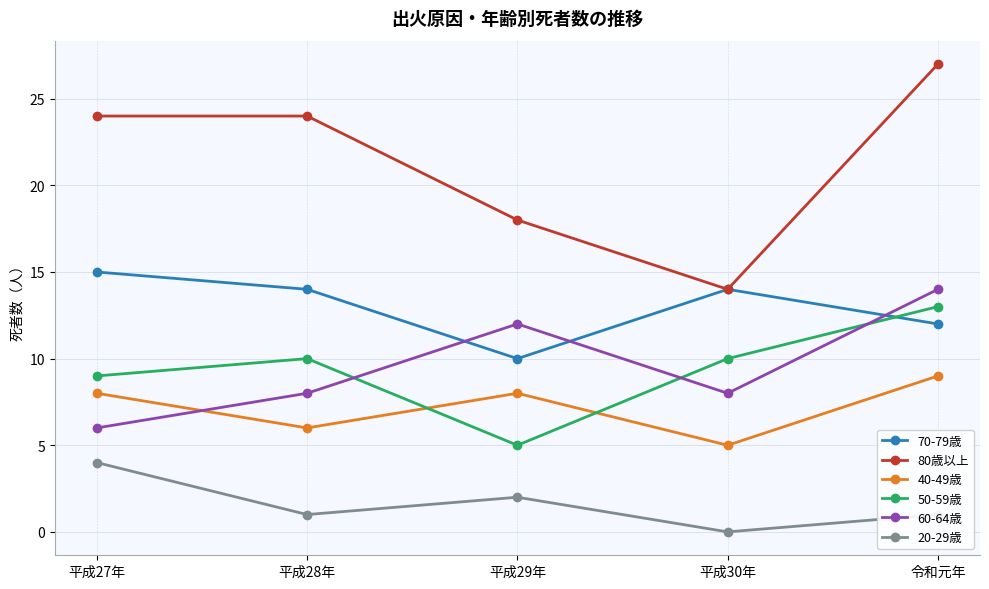

What is the total value across all series at 平成30年?

51